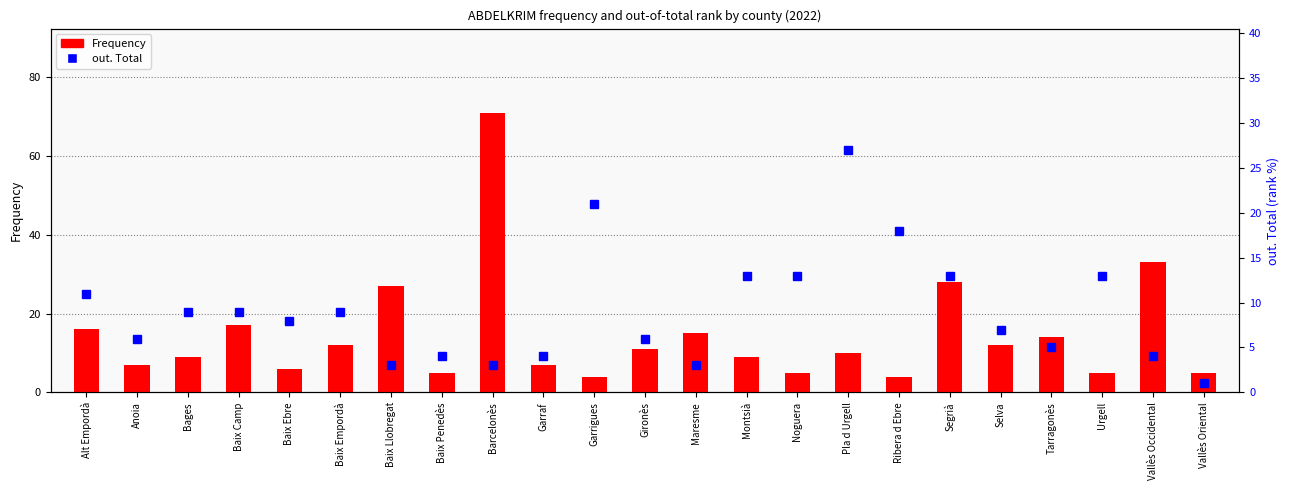

Reading left to right, what are all the values shown in this chart?

Frequency: 16	7	9	17	6	12	27	5	71	7	4	11	15	9	5	10	4	28	12	14	5	33	5
out. Total: 11	6	9	9	8	9	3	4	3	4	21	6	3	13	13	27	18	13	7	5	13	4	1